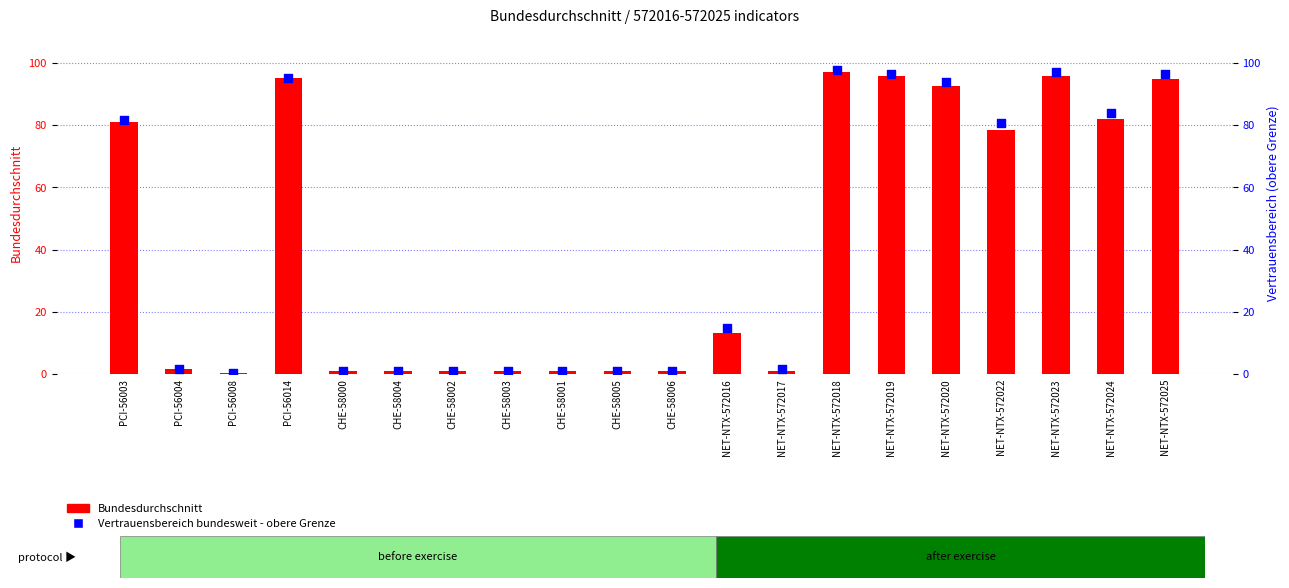

What is the total value across all series at NET-NTX-572025?

191.5